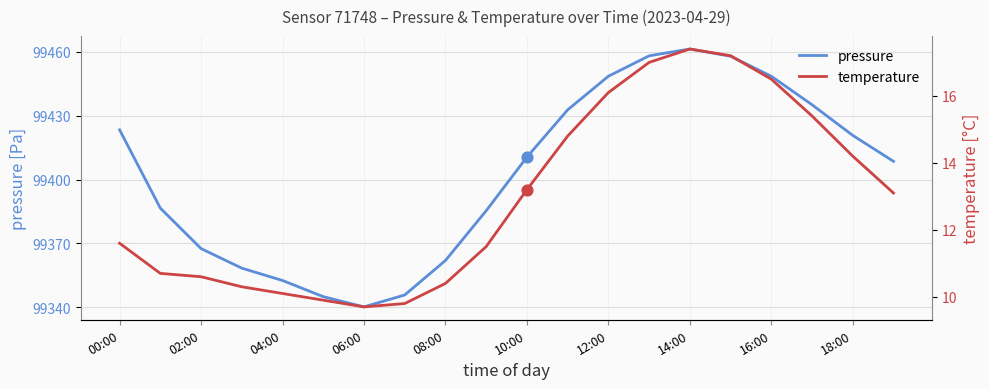

At how many categories does at least one series exceed 58408?

20